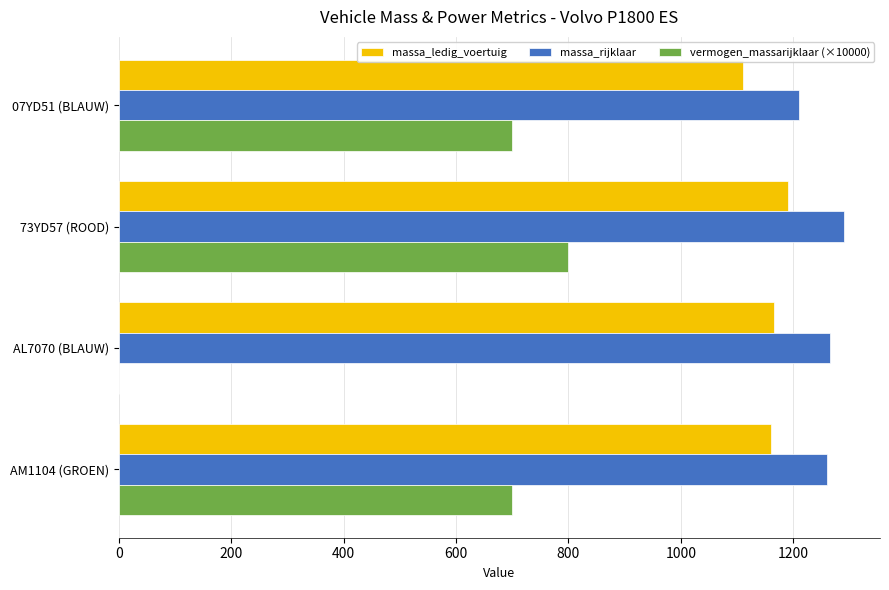

What is the approximate value of massa_ledig_voertuig at AL7070 (BLAUW)?

1166.0